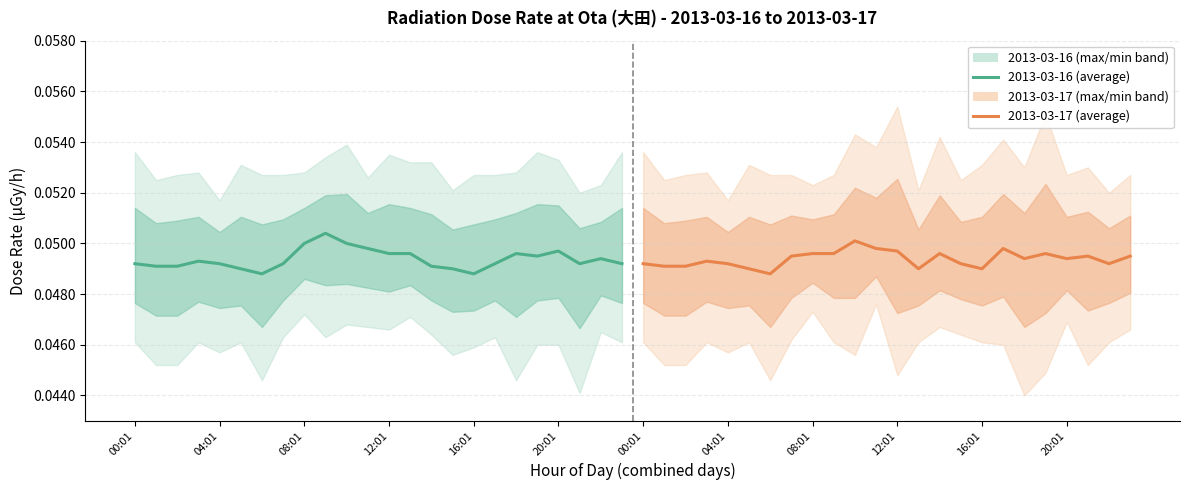

How many 2013-03-17 (average) values are between 0 and 1?

24